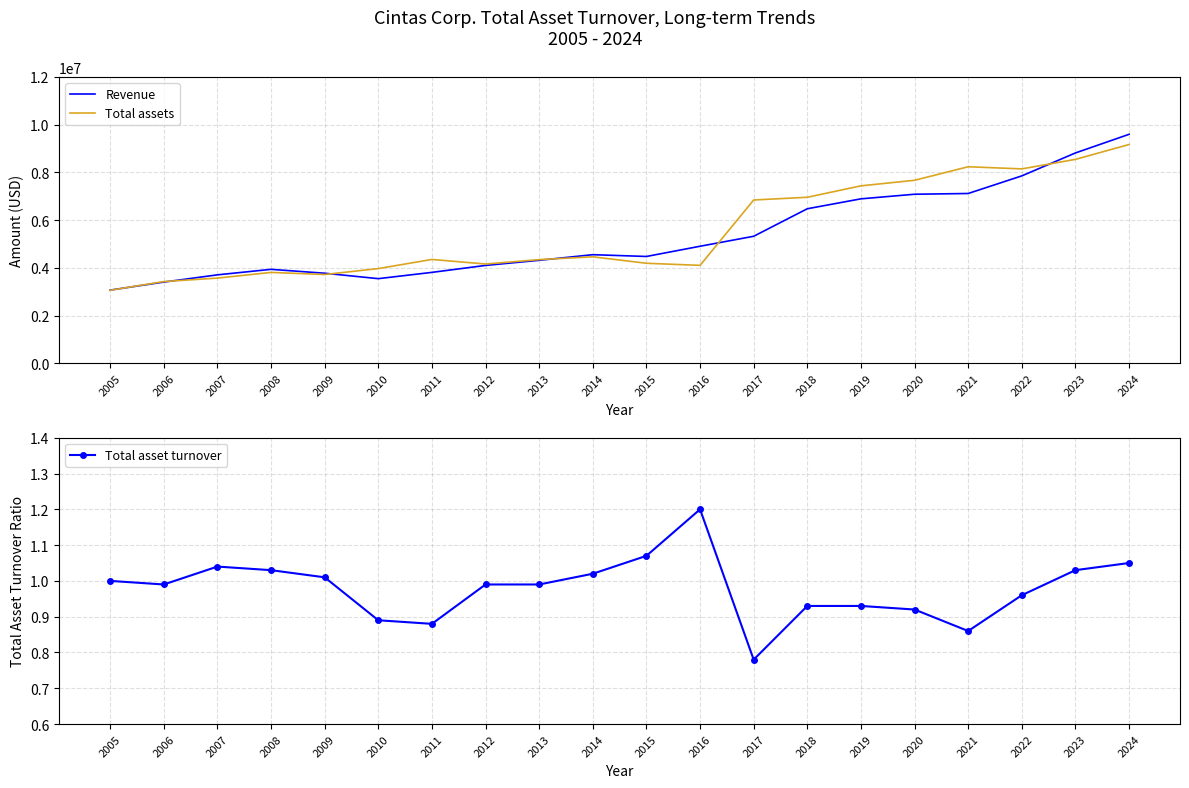

Which series has the largest total across all categories?

Total assets